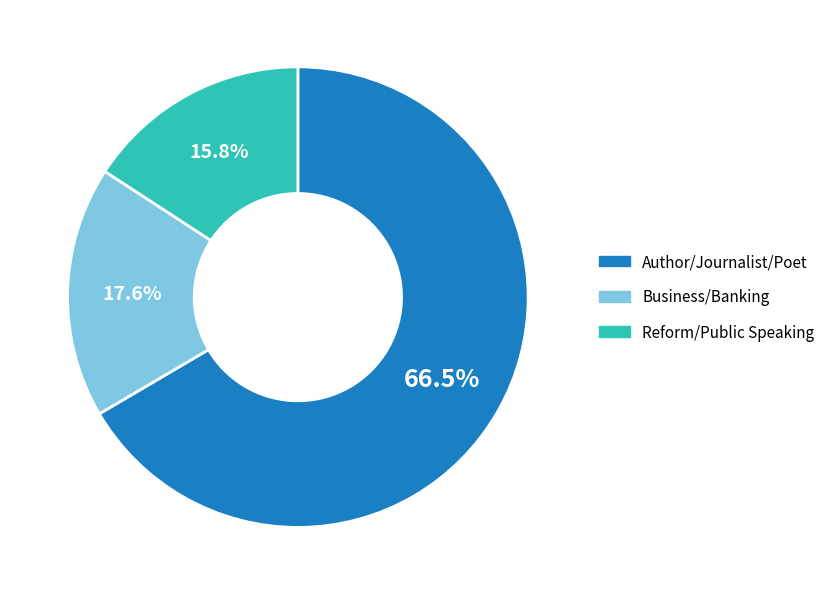

How many slices are in this pie chart?

3